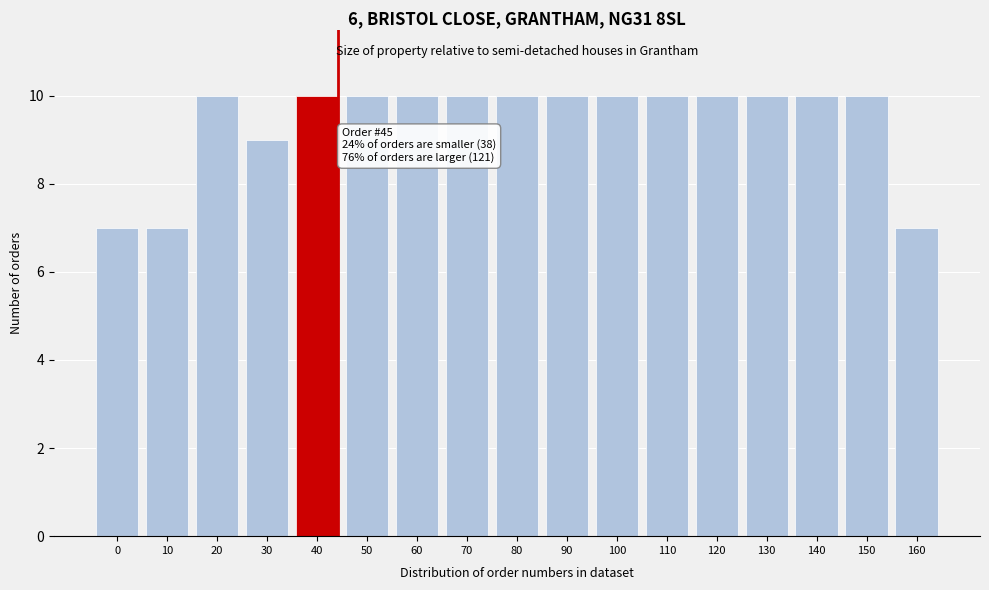

Reading right to left, extract all data points from this chart.

7	10	10	10	10	10	10	10	10	10	10	10	10	9	10	7	7